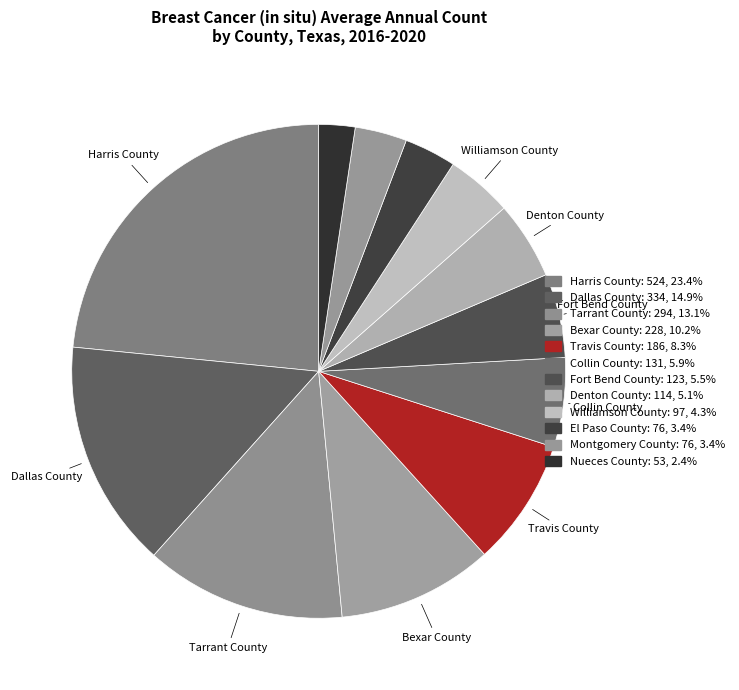

Count the number of slices in the pie.

12